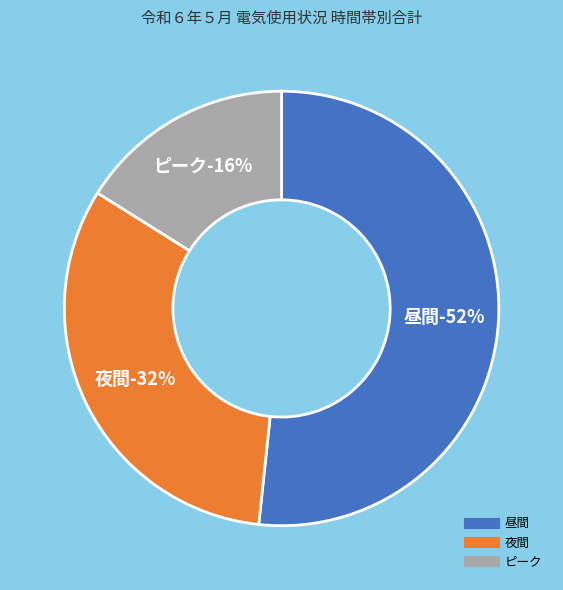

Count the number of slices in the pie.

3